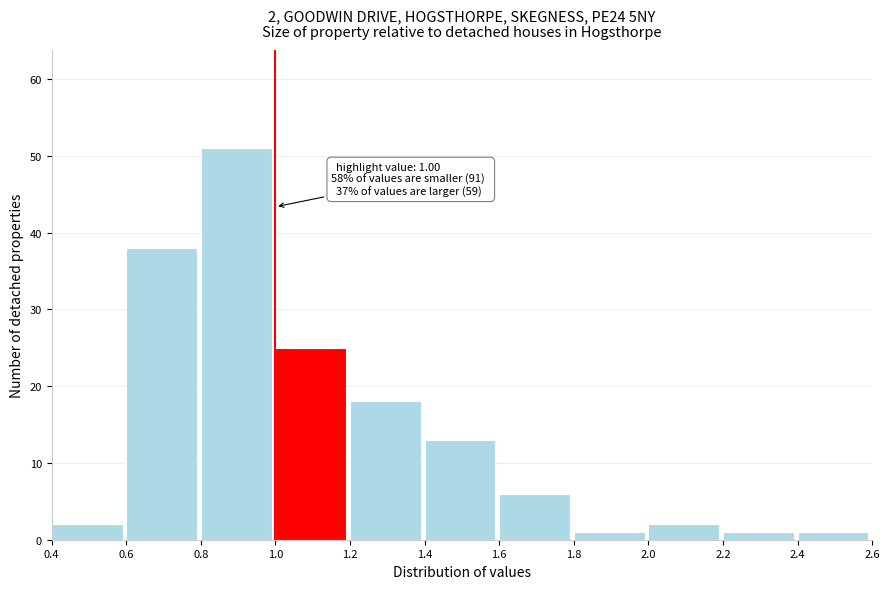

Over which range of the x-axis is the bar tallest?

0.8 to 1.0